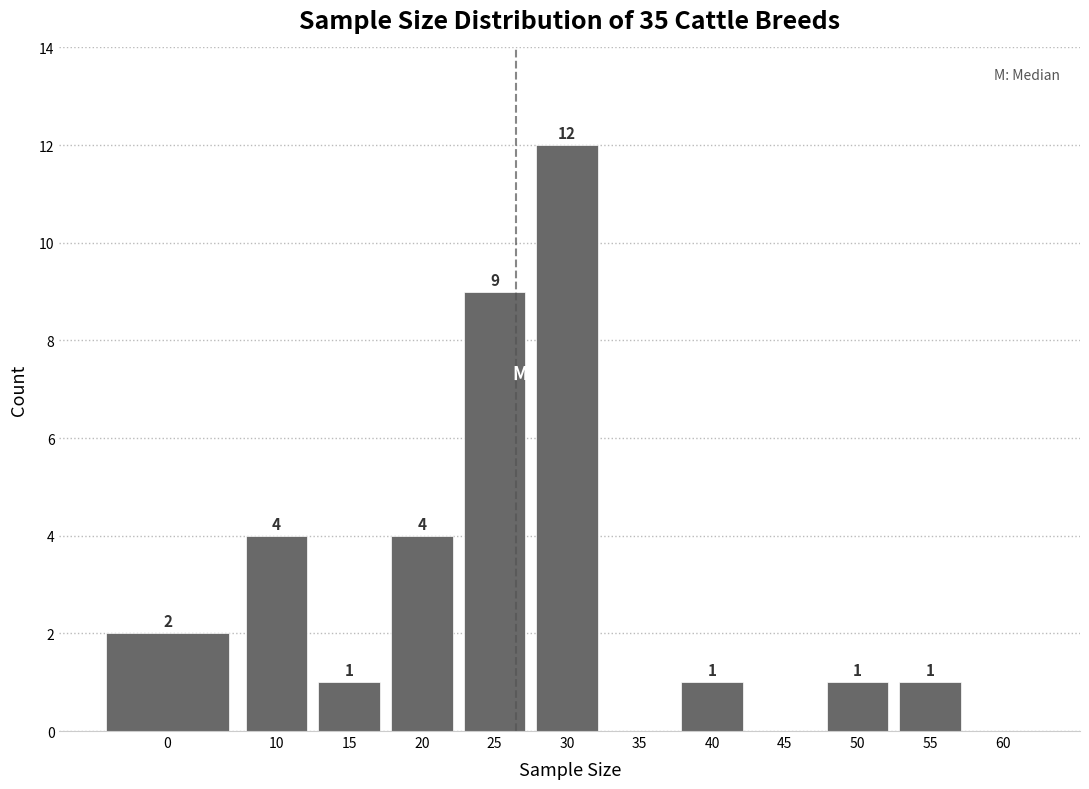

Reading right to left, what are all the values shown in this chart?

60=0	55=1	50=1	45=0	40=1	35=0	30=12	25=9	20=4	15=1	10=4	0=2